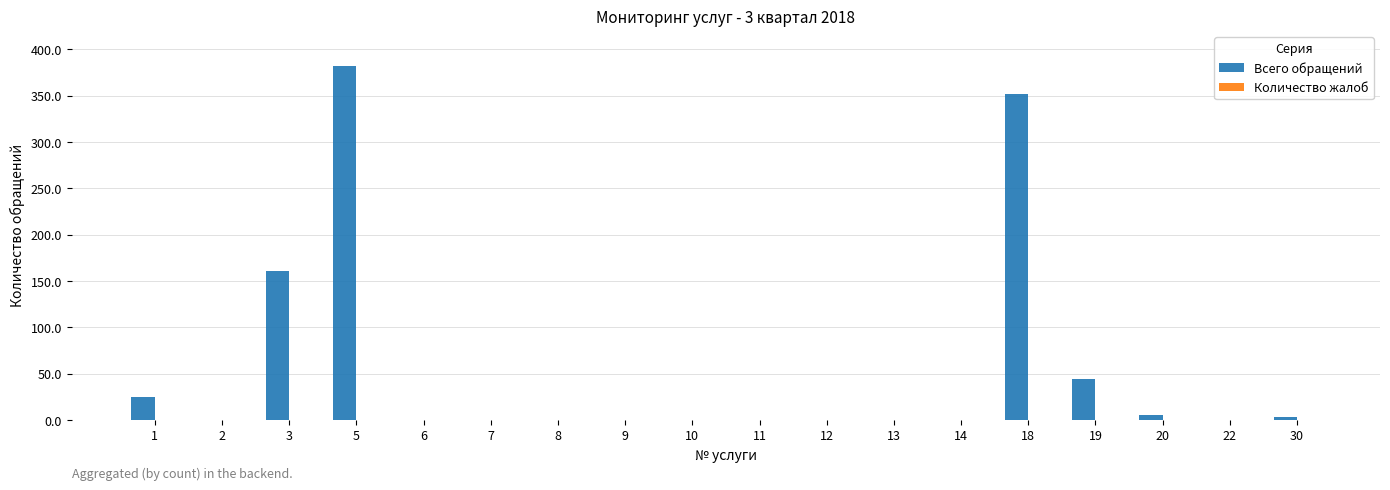

The chart shows a value of 0 at 9. True or false?

True